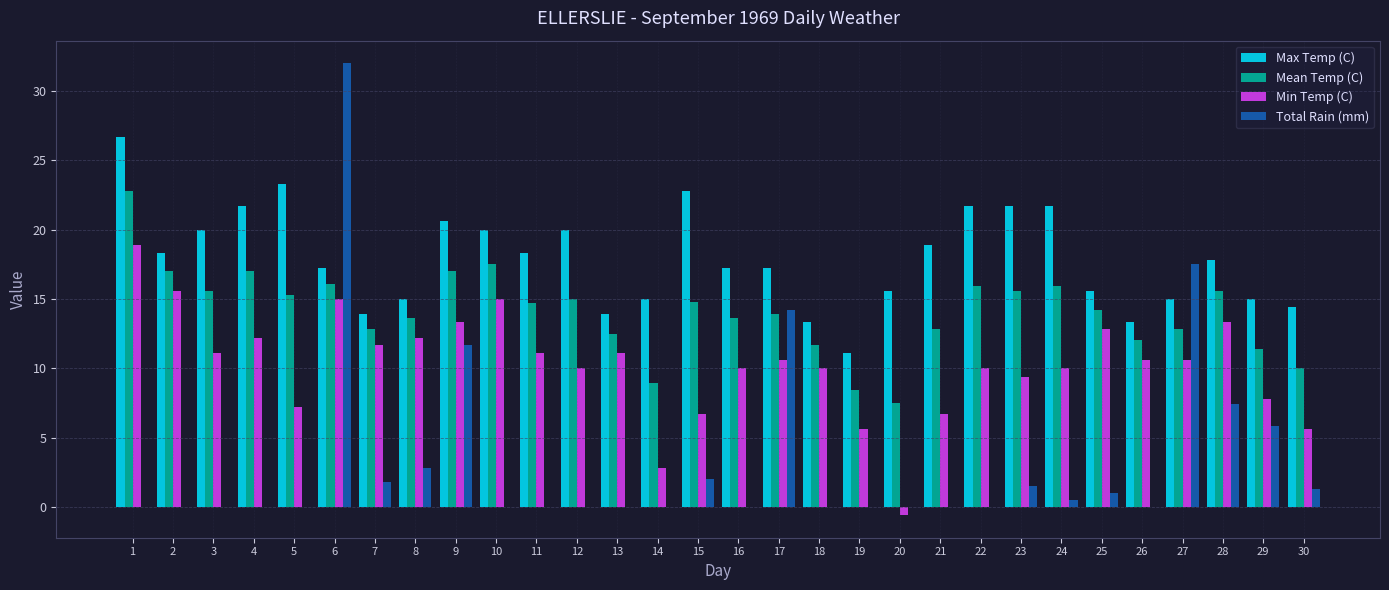

How many groups of bars are there?

30